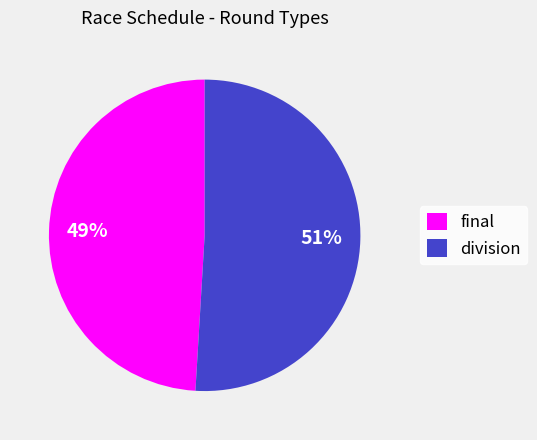

Is it true that division is 57% of the pie?

False